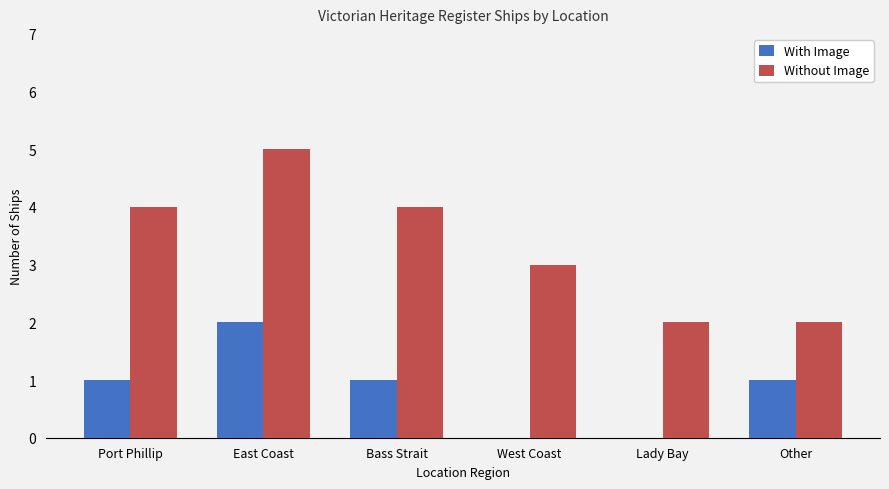

The value of With Image at East Coast is 3. True or false?

False